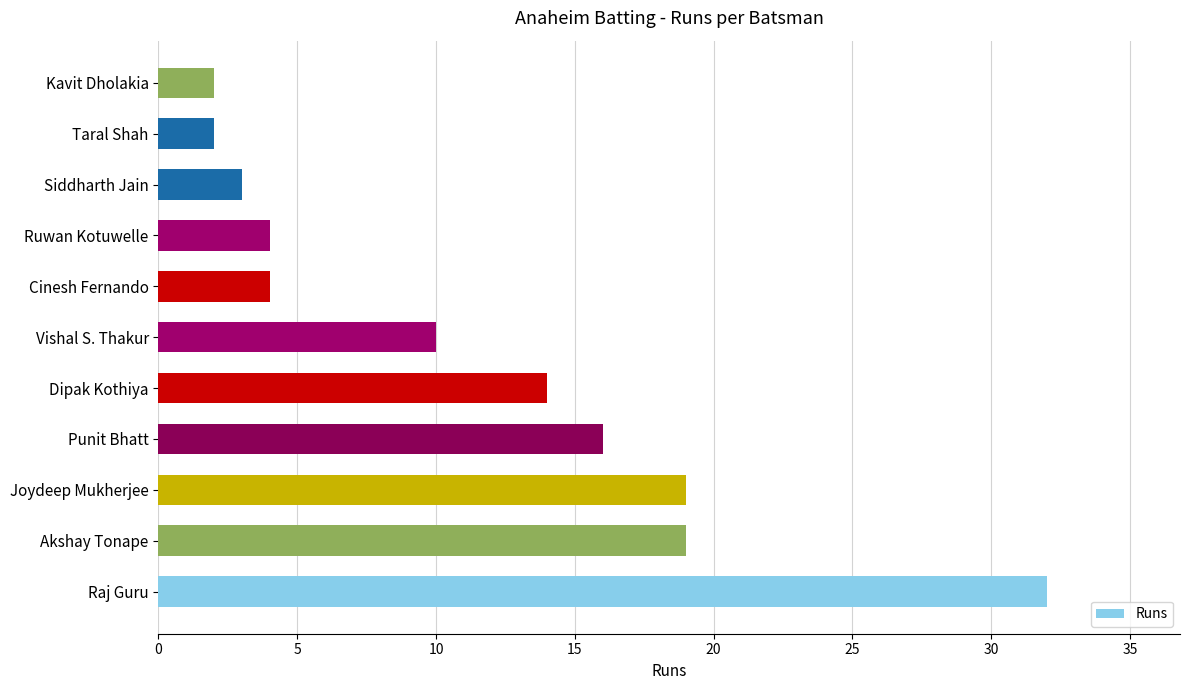

The value at Punit Bhatt is 11. True or false?

False